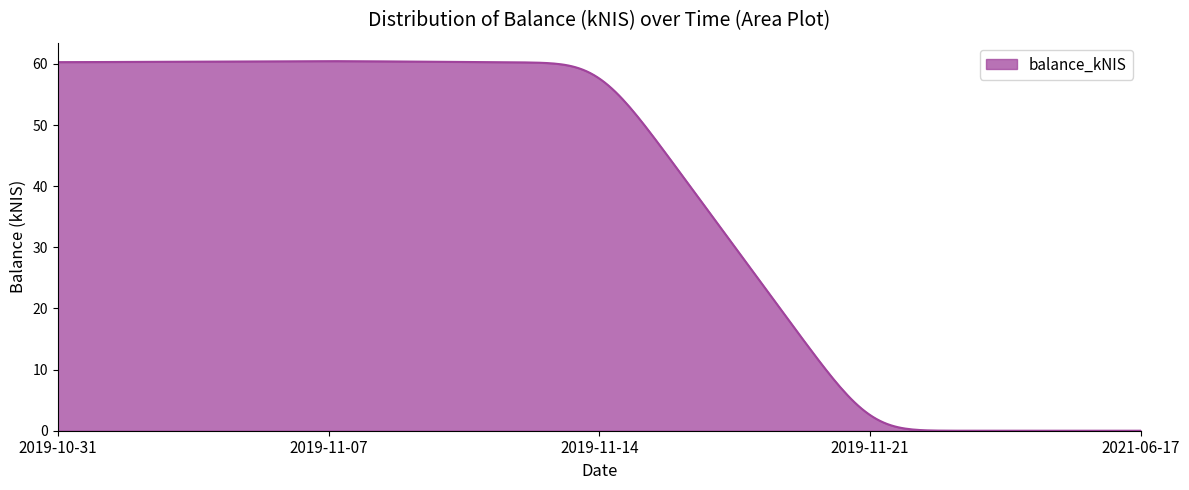

How many categories are shown in the chart?

300